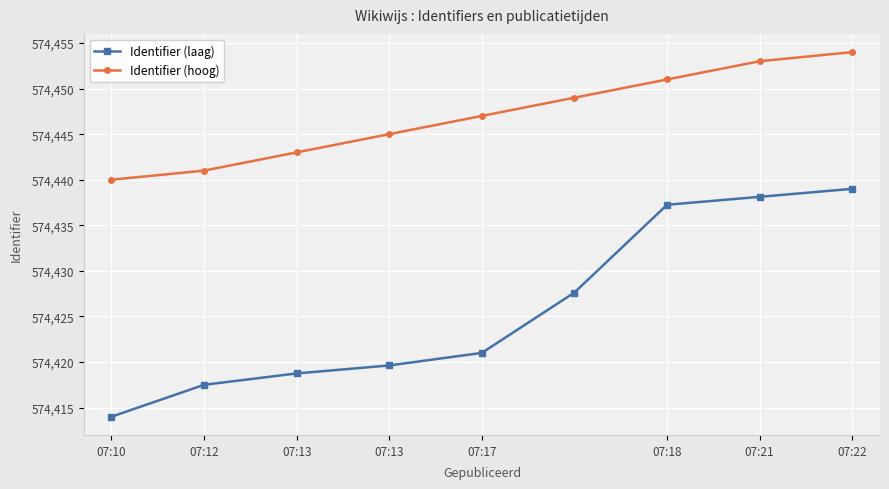

Does the chart display data point markers on the line(s)?

Yes